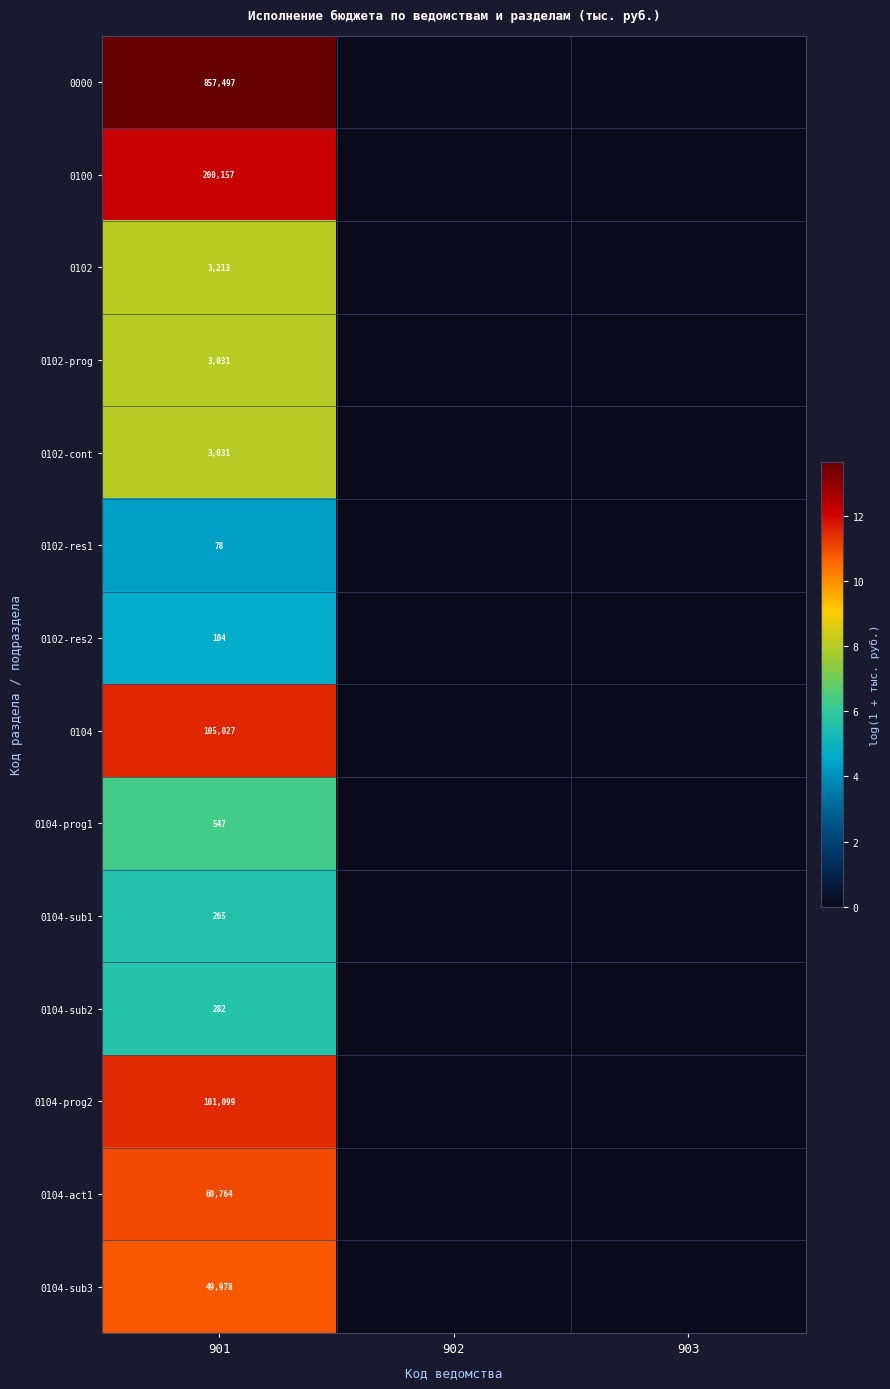

What is the total value across all series at 901?

1385073